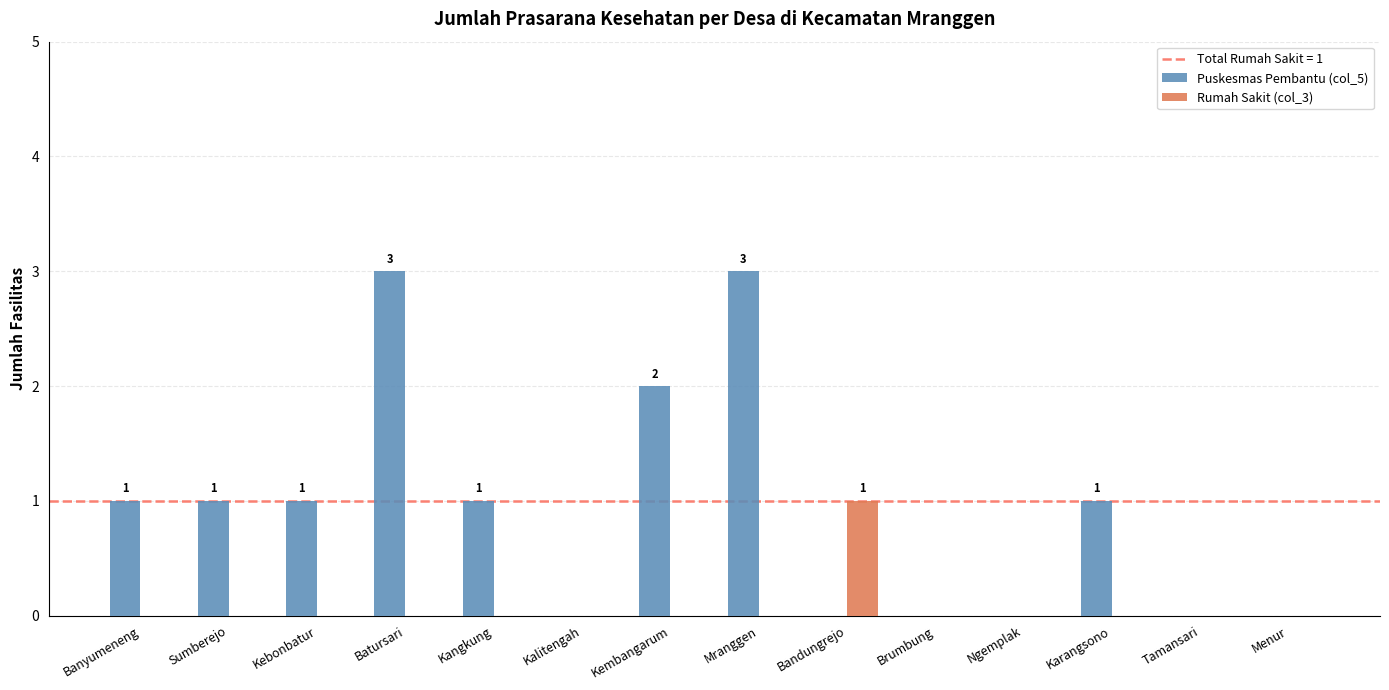

Does the chart contain stacked bars?

No